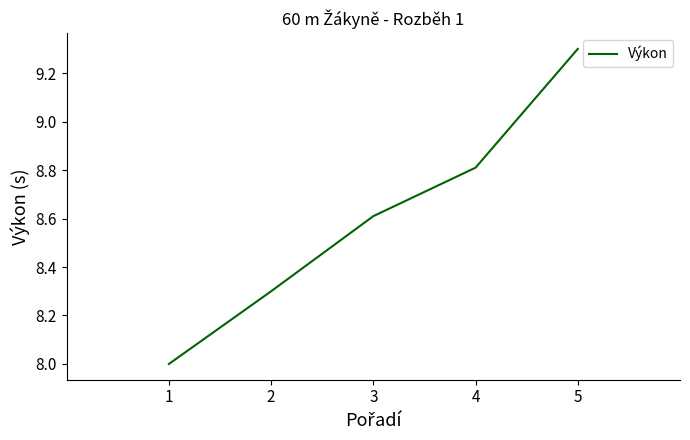

True or false: the data has more than 1 interior local peaks.

False